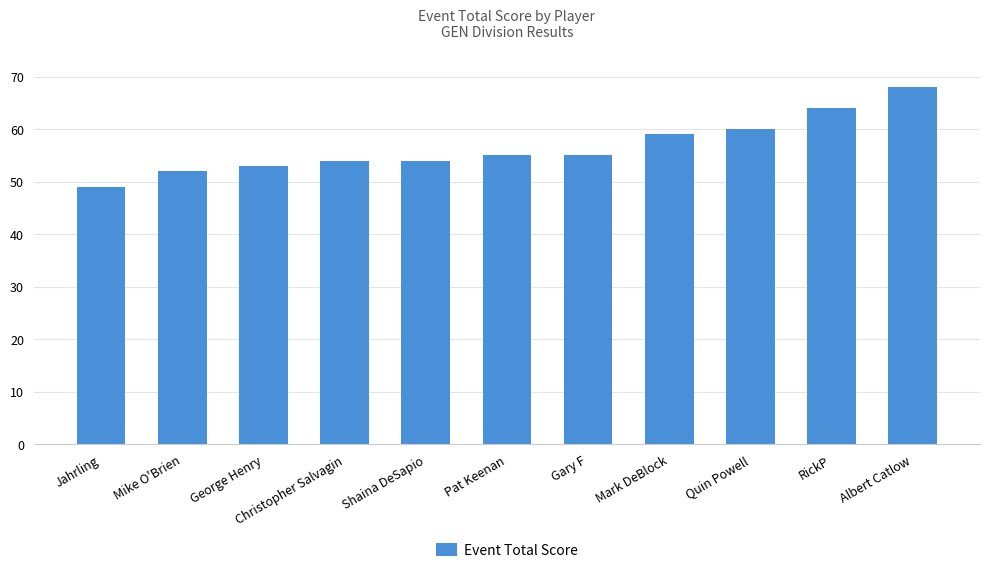

What is the change in value from Christopher Salvagin to Albert Catlow?

+14